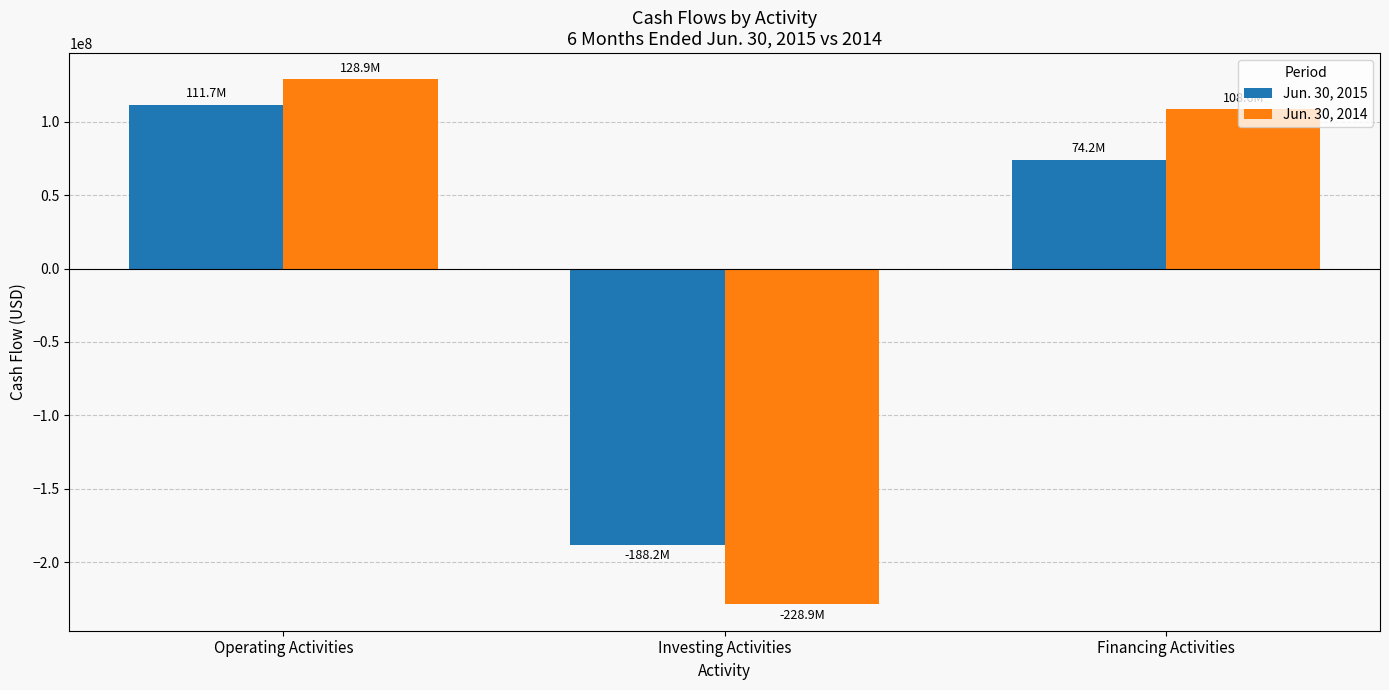

Is it true that Jun. 30, 2014 equals 194819599 at Operating Activities?

False